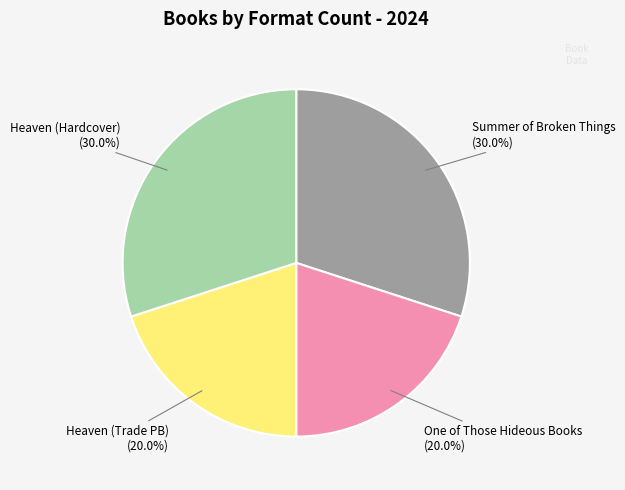

Does One of Those Hideous Books account for over 50% of the chart?

No